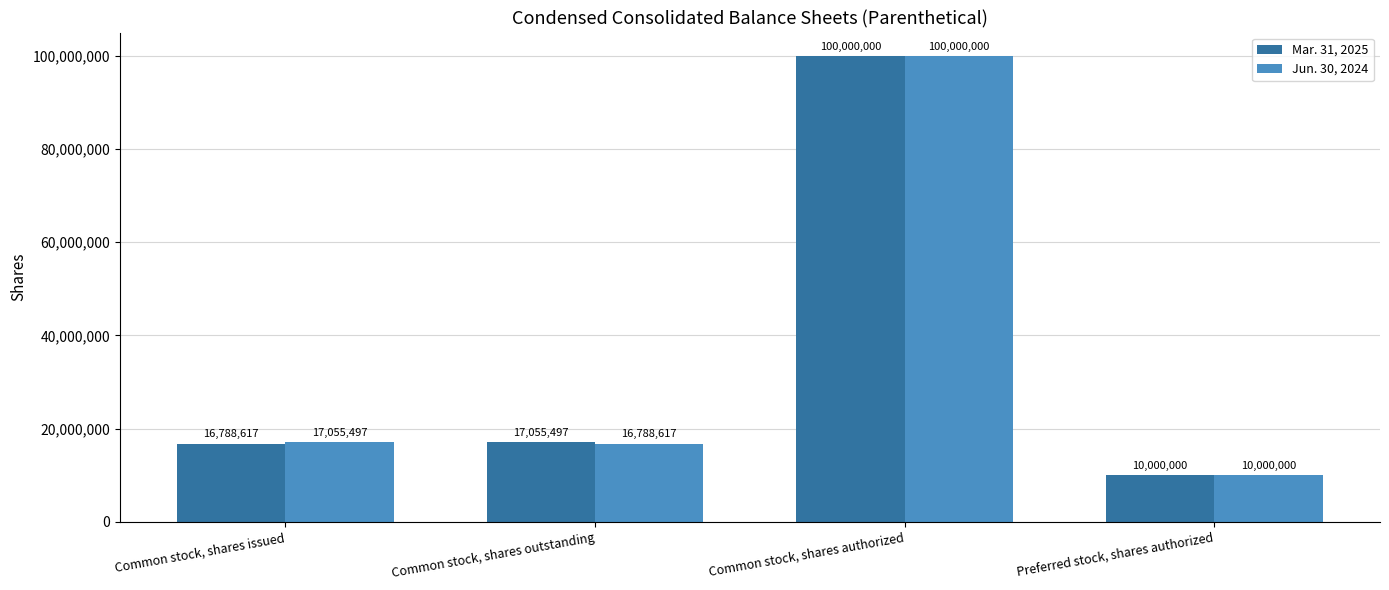

How many data points in Mar. 31, 2025 are less than 17055497?

2